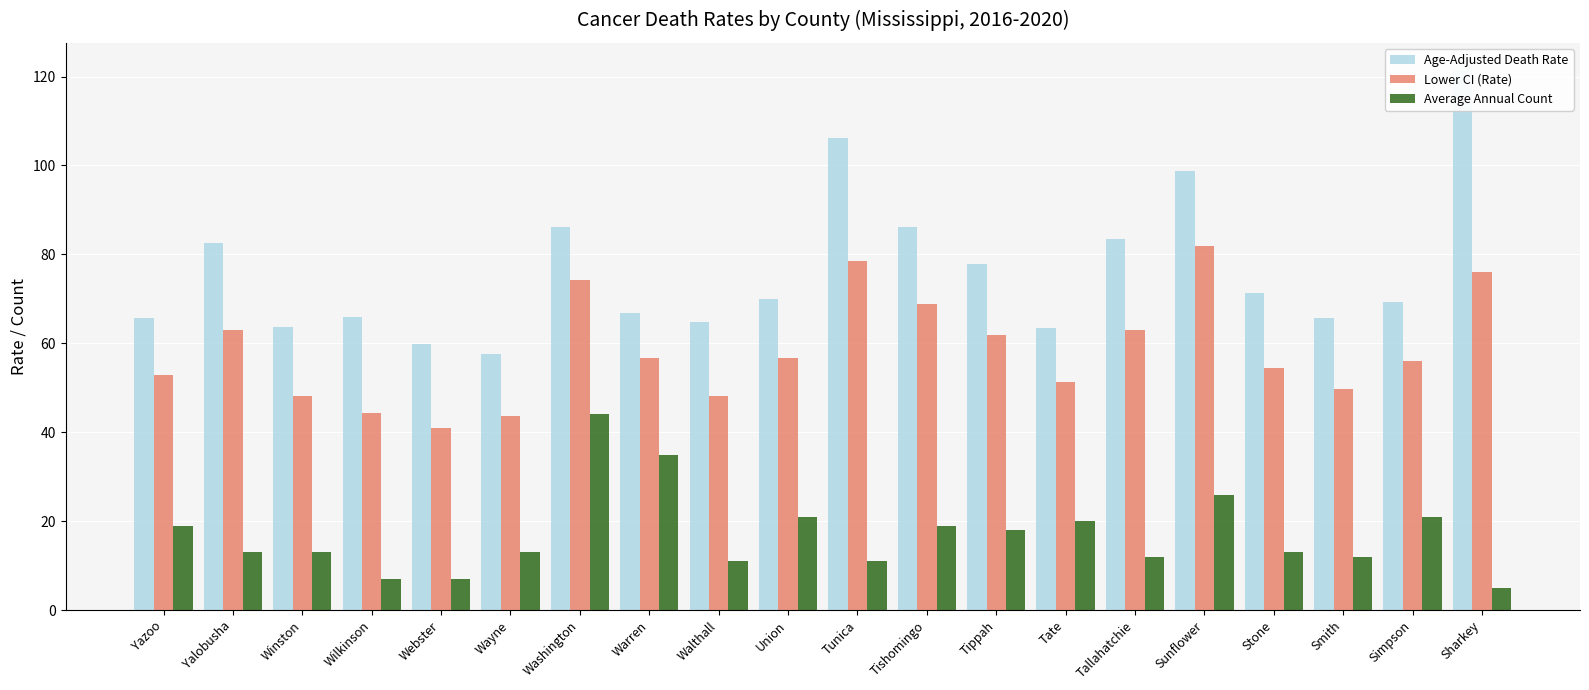

List the labels in order of Lower CI (Rate) value, smallest first.

Webster, Wayne, Wilkinson, Winston, Walthall, Smith, Tate, Yazoo, Stone, Simpson, Union, Warren, Tippah, Yalobusha, Tallahatchie, Tishomingo, Washington, Sharkey, Tunica, Sunflower